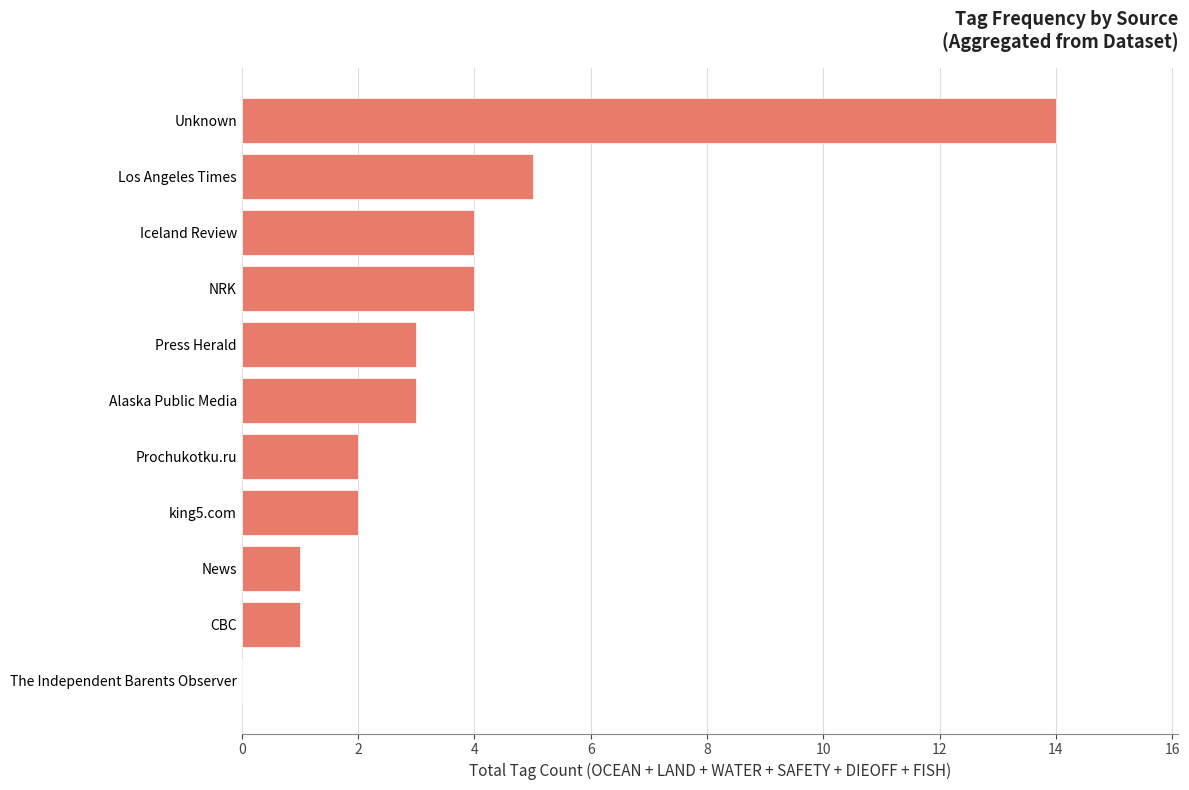

How many values are above zero?

10